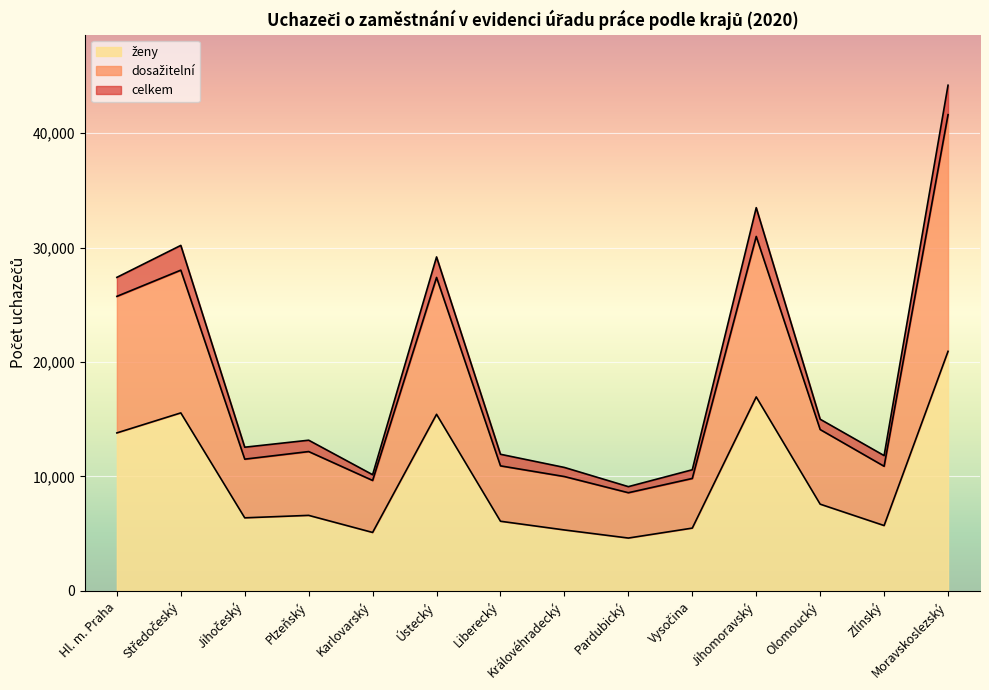

What is the difference between the maximum and minimum values in the celkem series?

35085